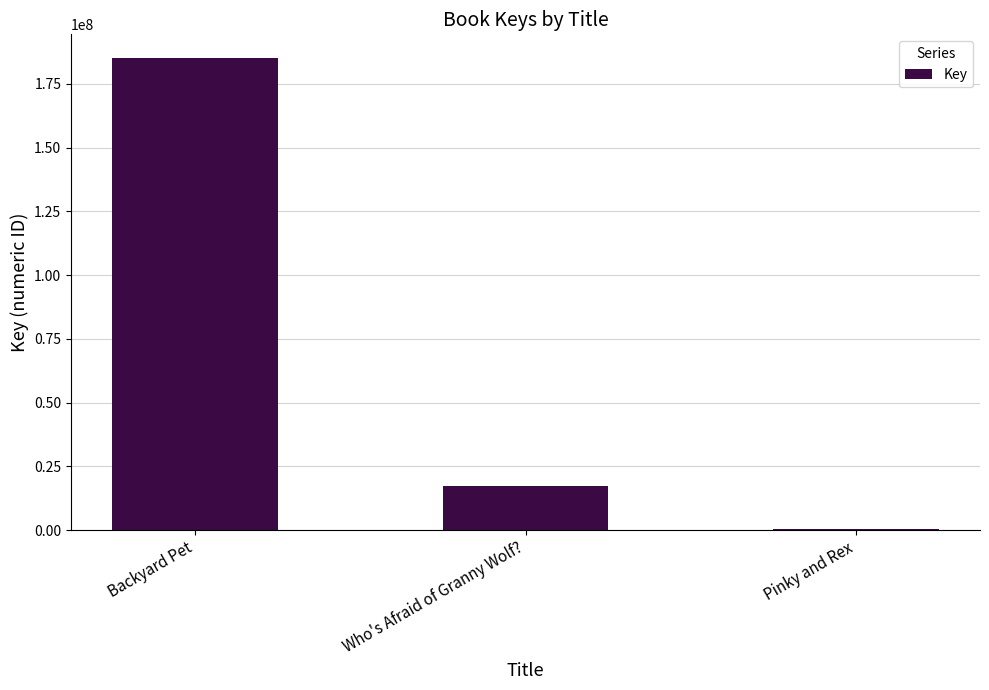

What is the change in value from Who's Afraid of Granny Wolf? to Pinky and Rex?

-16799666